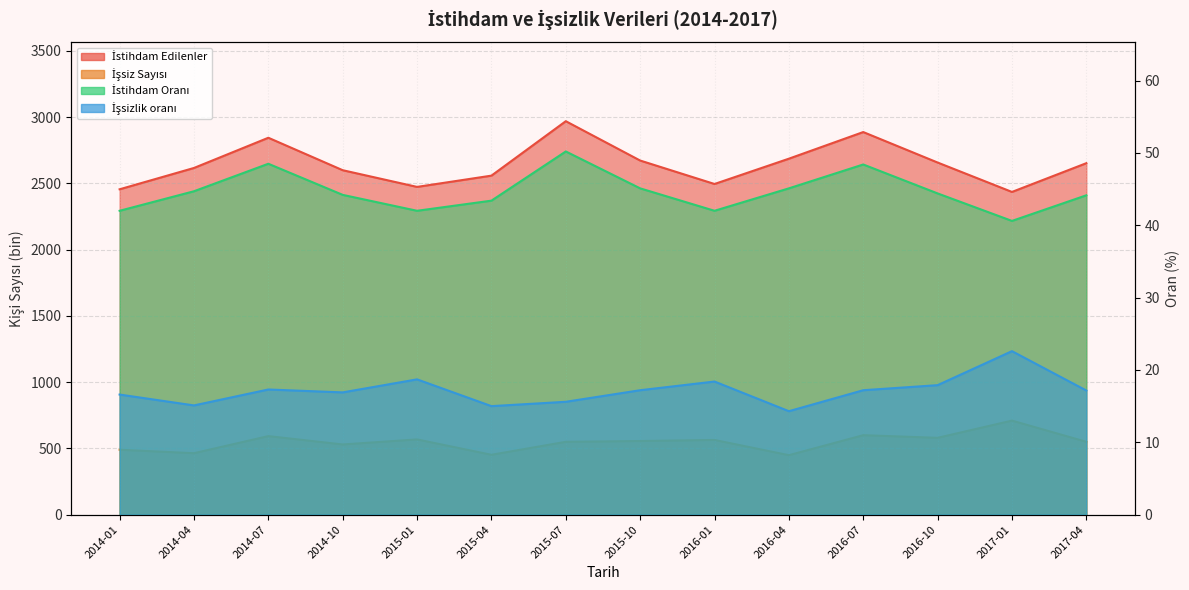

True or false: İşsiz Sayısı and İstihdam Oranı cross at least once.

False